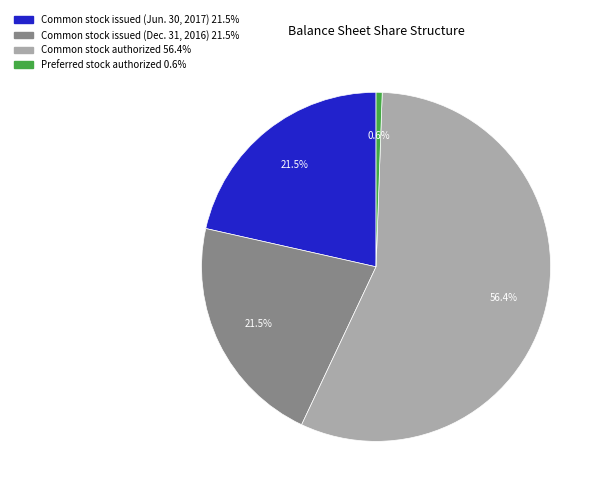

Is the sum of Common stock issued (Jun. 30, 2017) and Common stock issued (Dec. 31, 2016) greater than half?

No